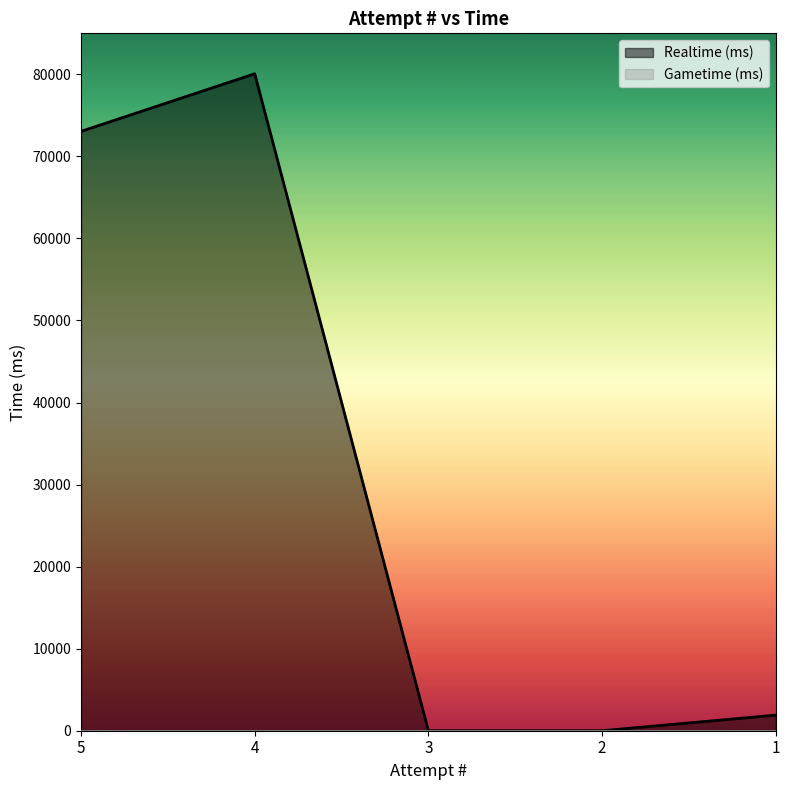

What is the difference between the maximum and minimum values?

80072